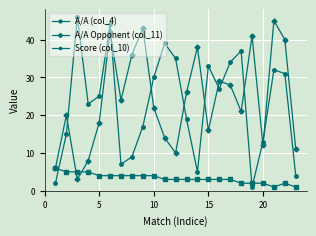

What is the greatest value displayed?

46